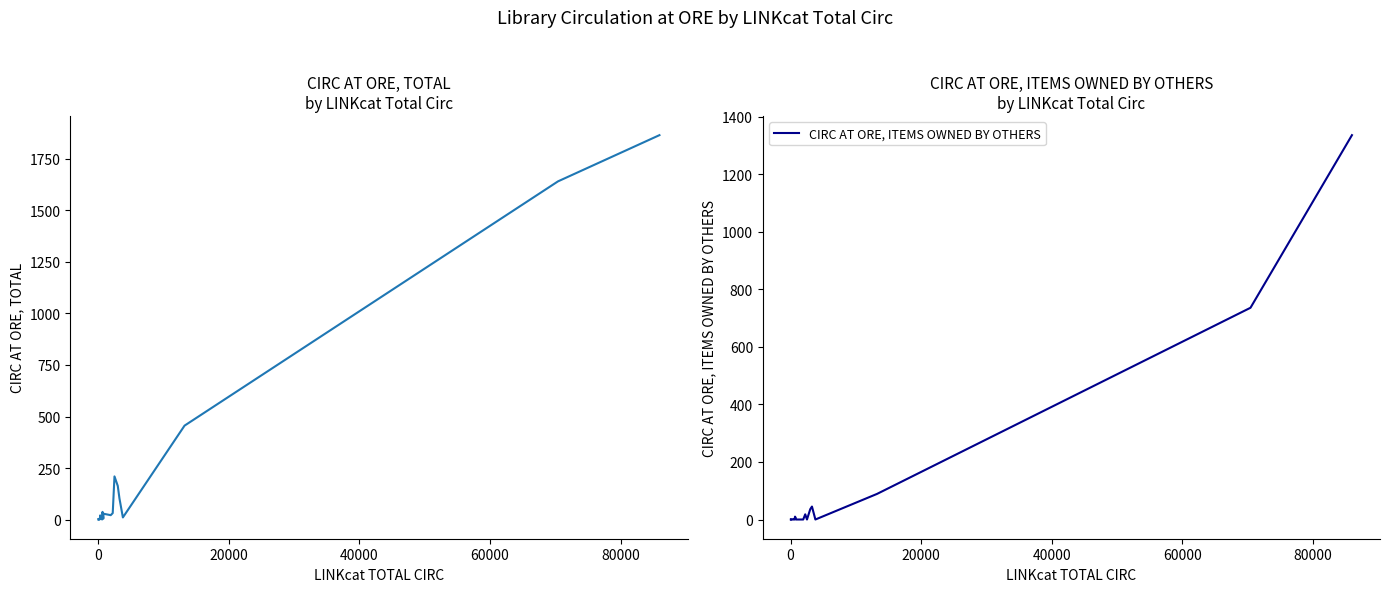

What is the highest value of the CIRC AT ORE, ITEMS OWNED BY OTHERS series?

1336